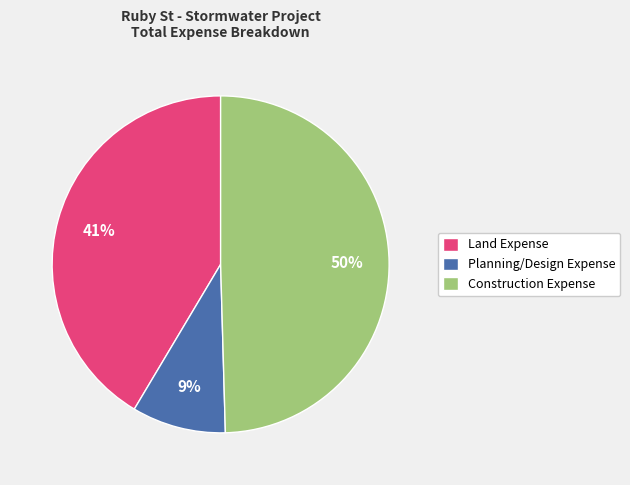

Is the sum of Construction Expense and Land Expense greater than half?

Yes